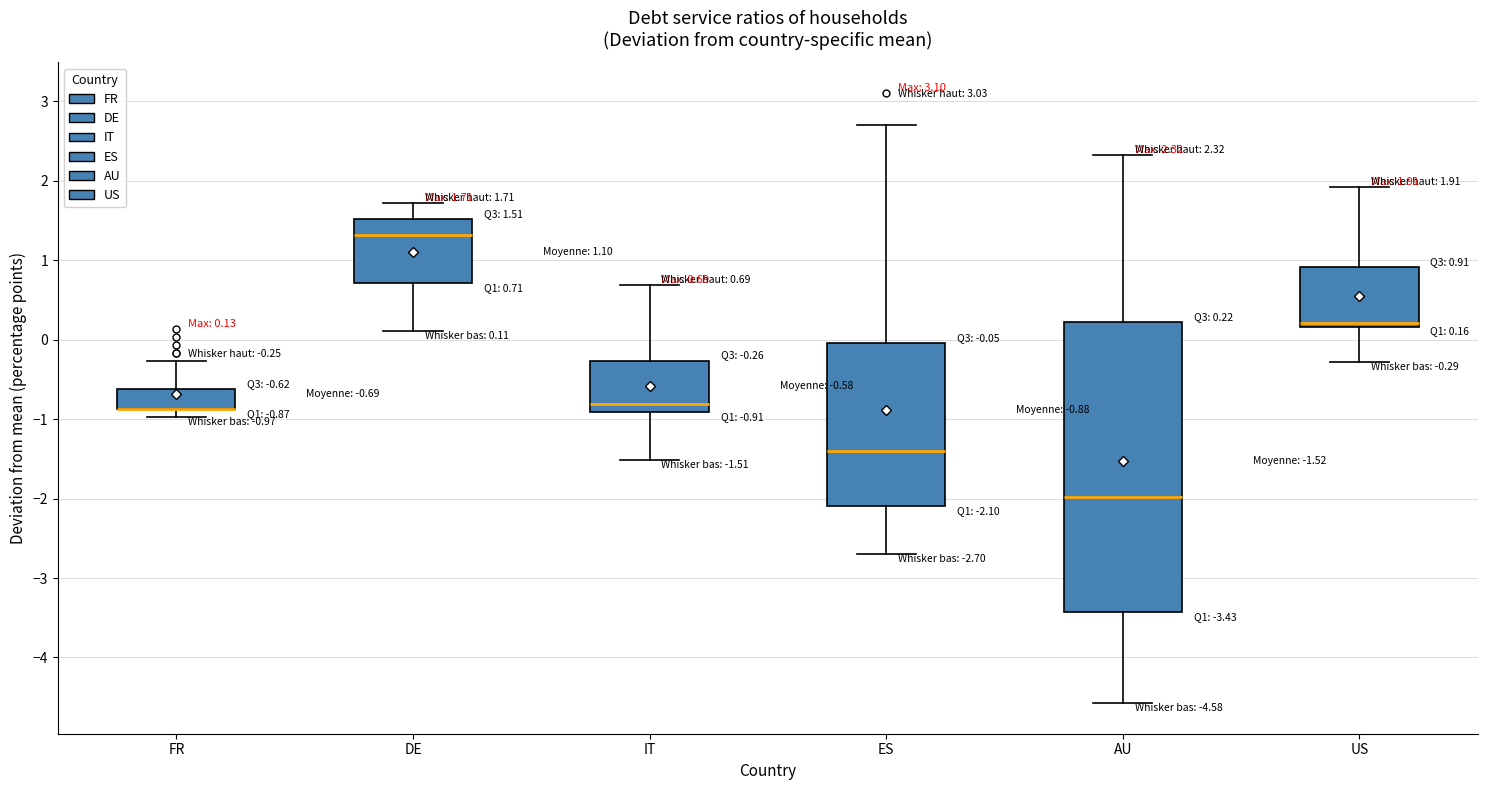

Comparing the boxes themselves (not the whiskers), which one is the tallest?

AU